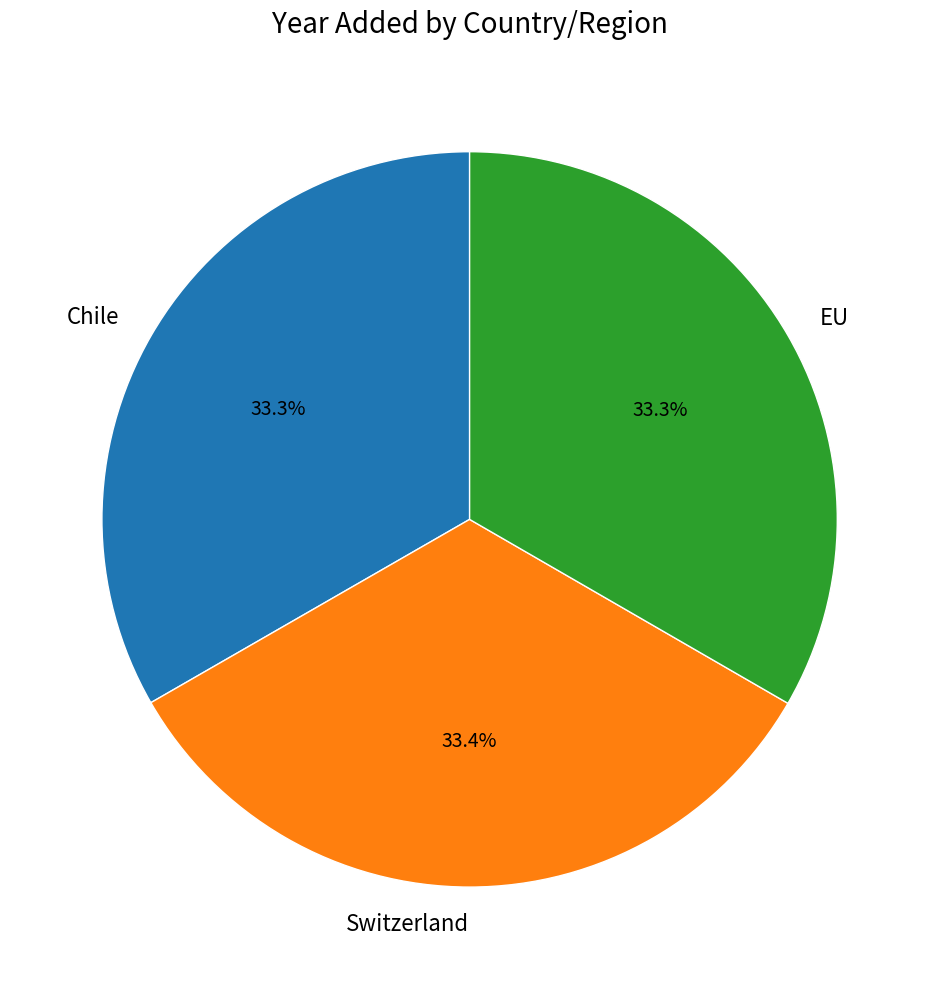

Is Chile the majority of the pie?

No